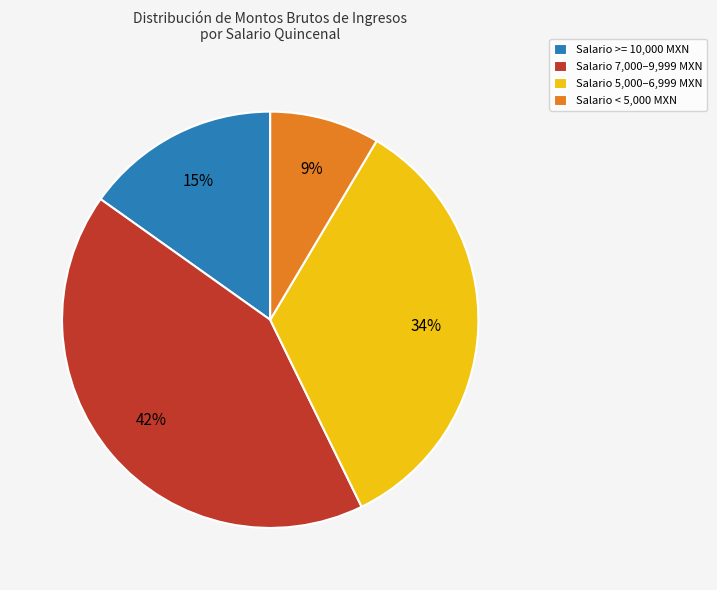

What is the ratio of the value at Salario < 5,000 MXN to the value at Salario >= 10,000 MXN?

0.6